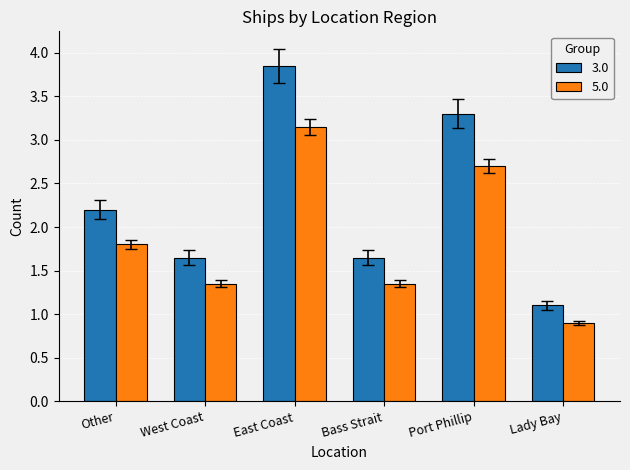

How many bars are there in total?

12